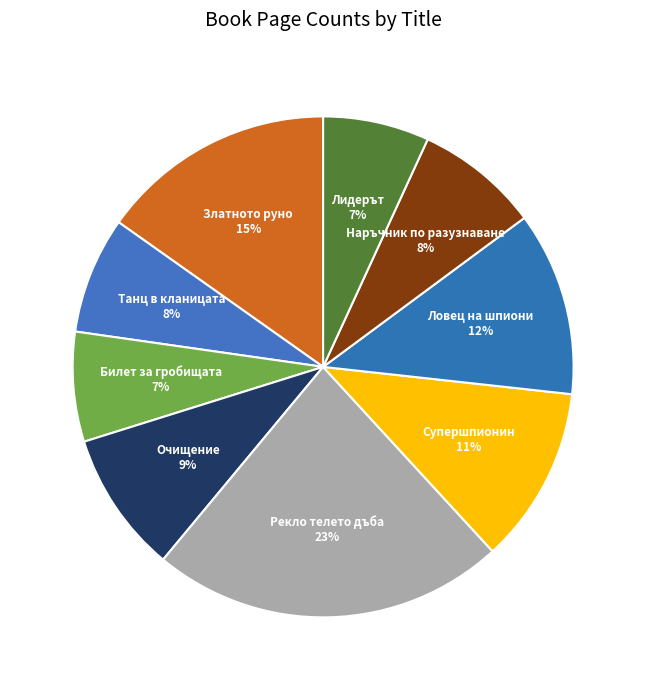

Between Очищение and Танц в кланицата, which is larger?

Очищение